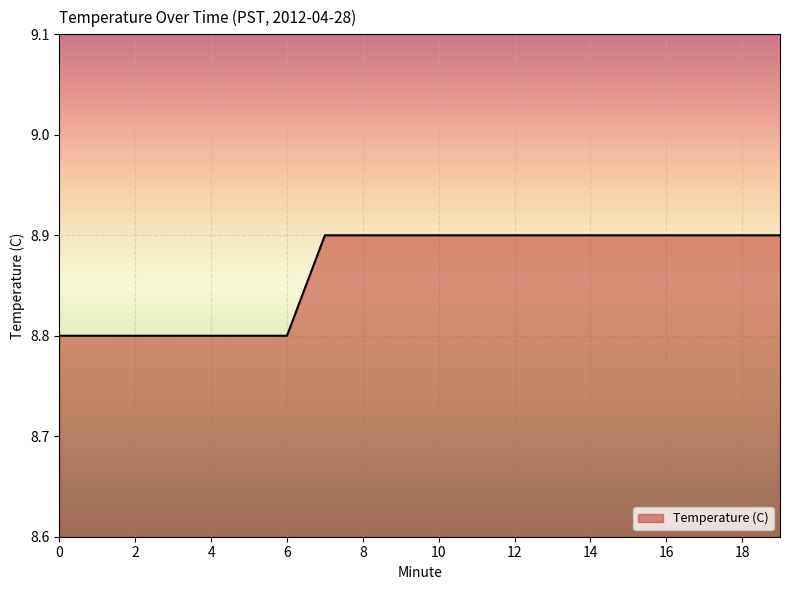

What is the maximum value shown in the chart?

8.9